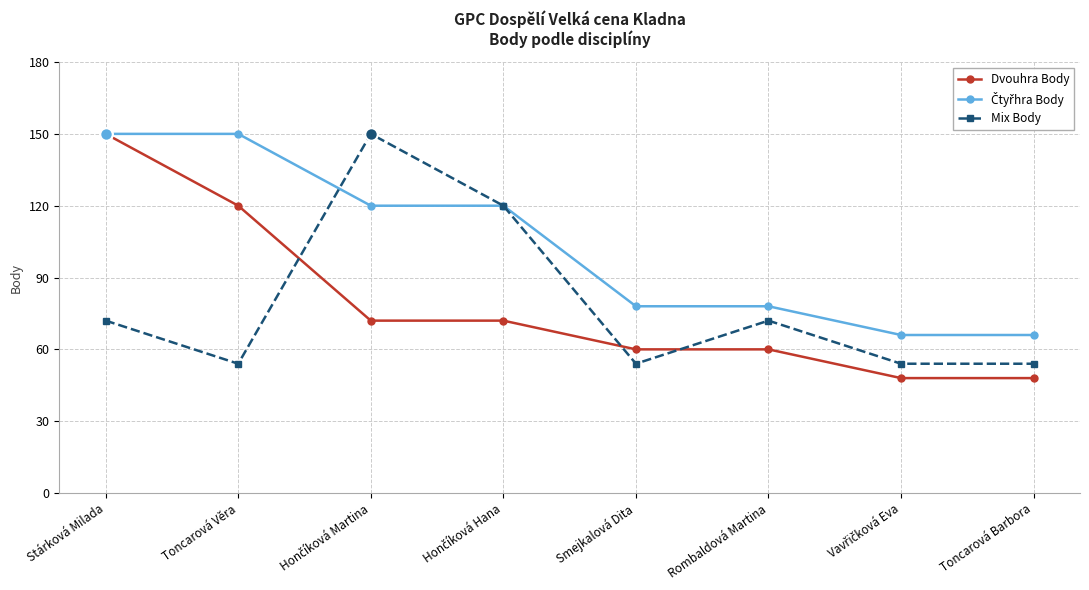

Which series has the largest range (max minus min)?

Dvouhra Body